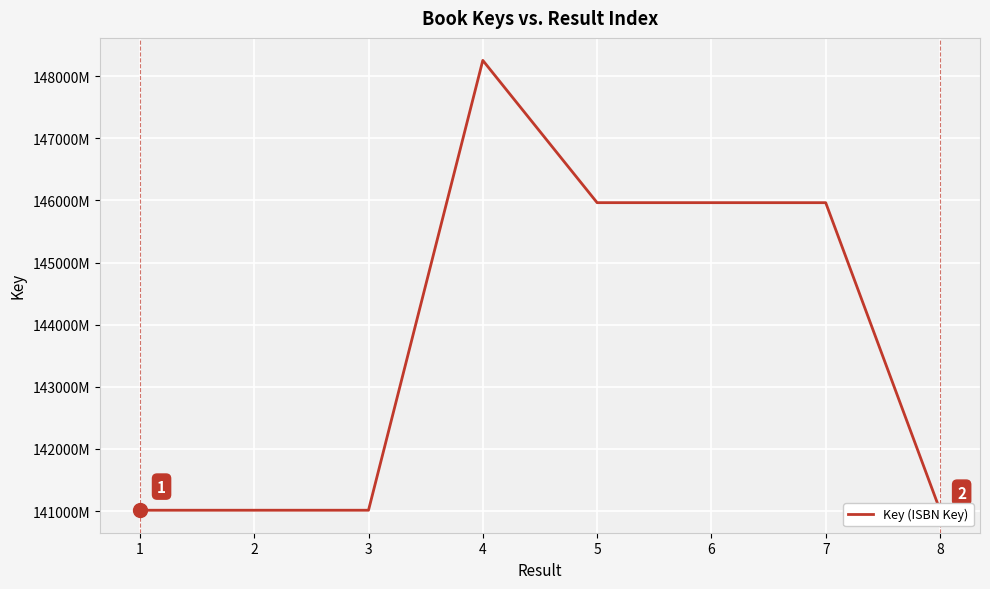

At which category does the chart reach its minimum across all series?

2